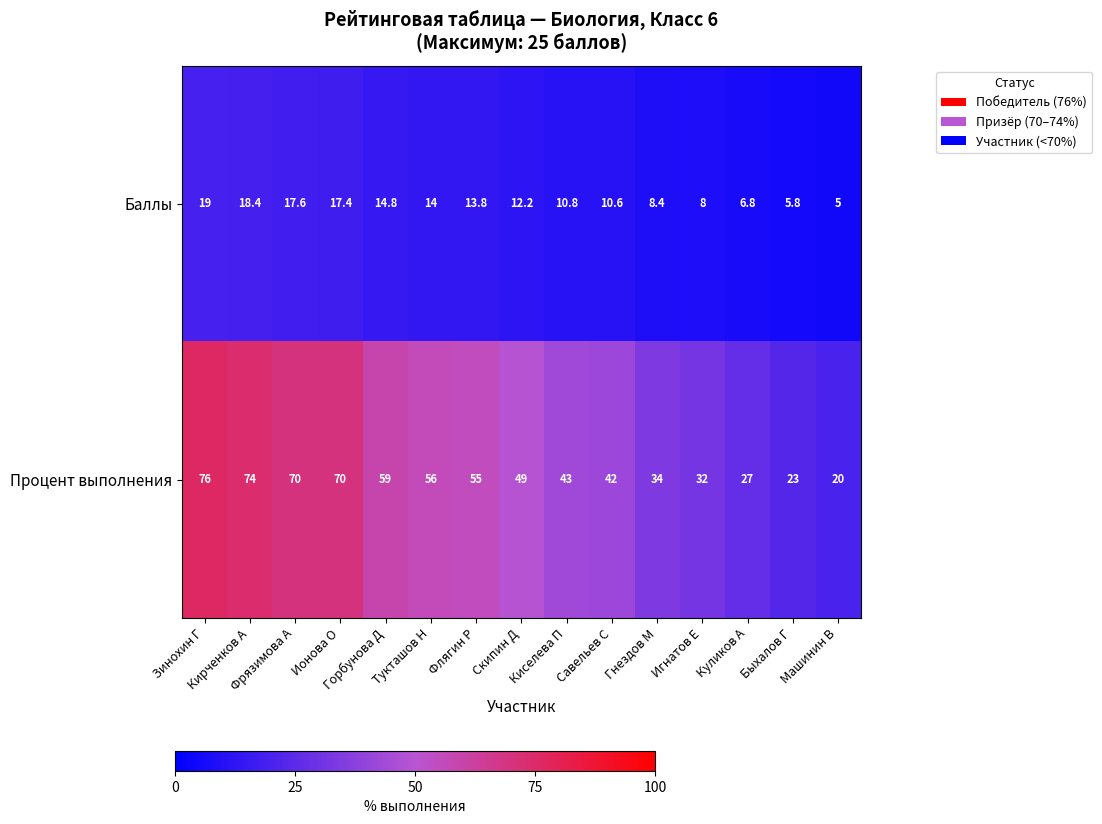

At how many categories does at least one series exceed 14?

15